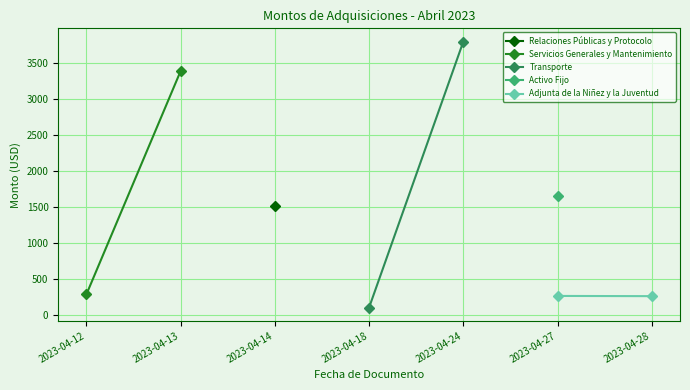

What is the maximum value for Servicios Generales y Mantenimiento?

3394.0